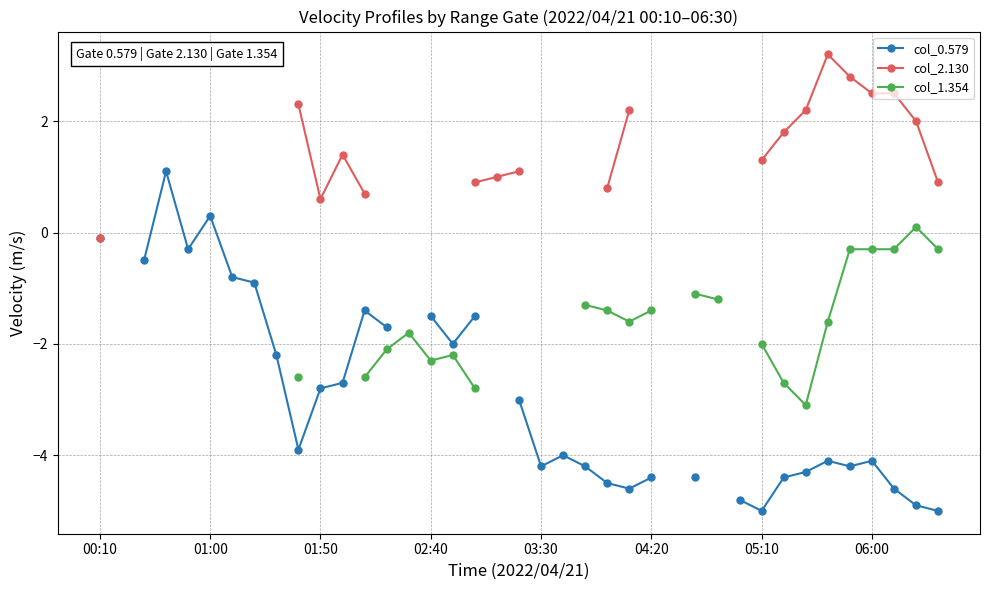

True or false: col_1.354 has a value of -2.1 at 13.

True